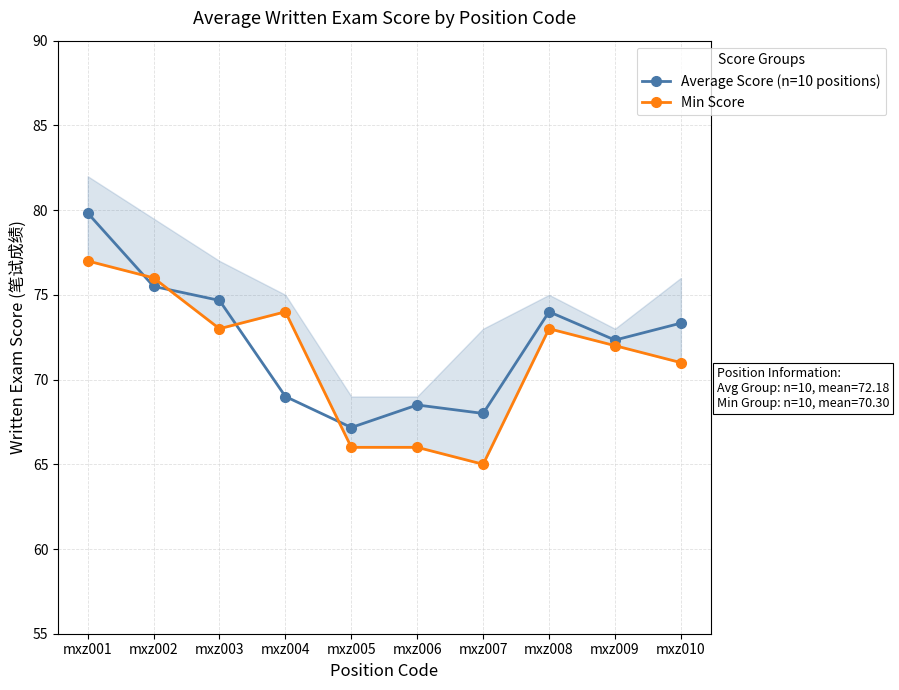

What is the total value across all series at mxz009?

144.3